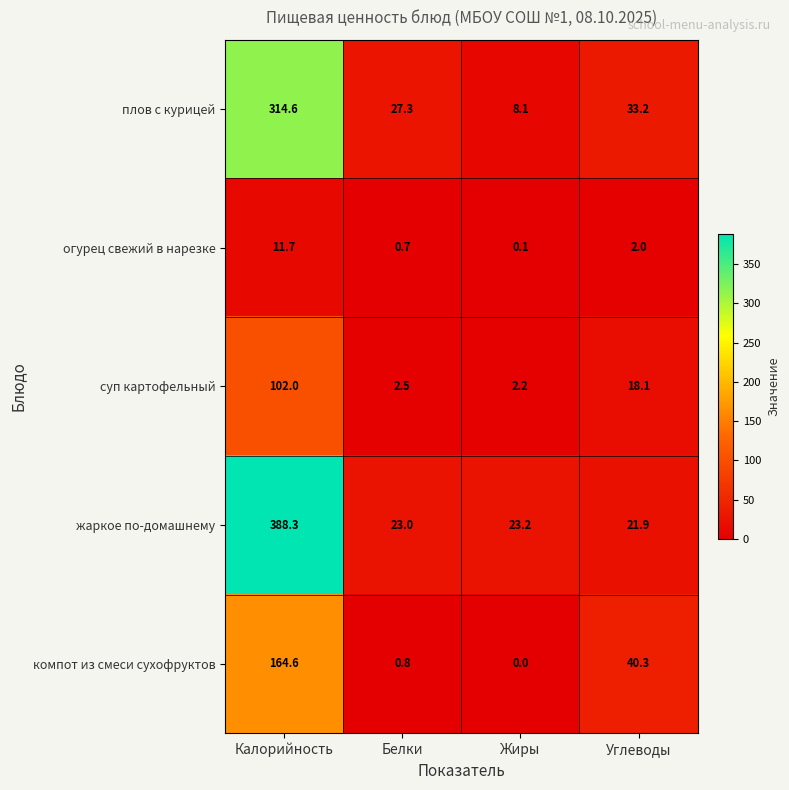

Rank the series by their average value, from lowest to highest.

огурец свежий в нарезке, суп картофельный, компот из смеси сухофруктов, плов с курицей, жаркое по-домашнему